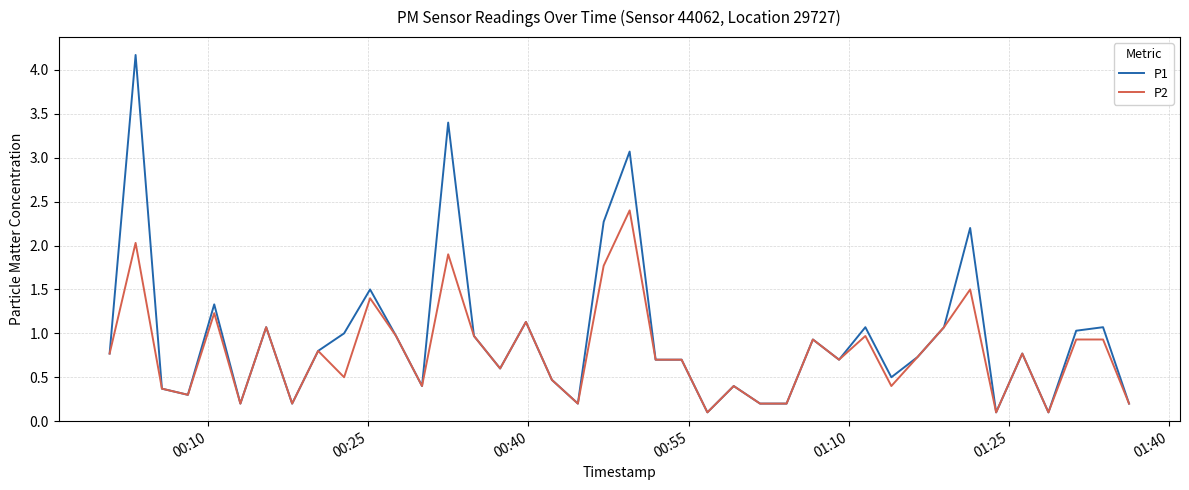

Rank the series by their maximum value, from highest to lowest.

P1, P2